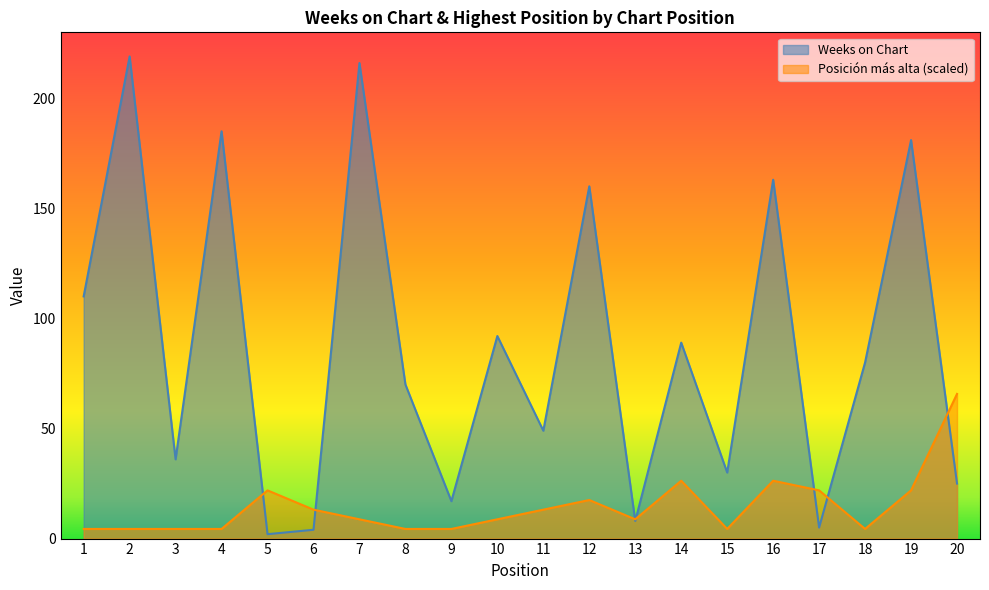

Reading left to right, extract all data points from this chart.

Weeks on Chart: 1=110.0	2=219.0	3=36.0	4=185.0	5=2.0	6=4.0	7=216.0	8=70.0	9=17.0	10=92.0	11=49.0	12=160.0	13=8.0	14=89.0	15=30.0	16=163.0	17=5.0	18=80.0	19=181.0	20=25.0
Posición más alta: 1=4.4	2=4.4	3=4.4	4=4.4	5=21.9	6=13.1	7=8.8	8=4.4	9=4.4	10=8.8	11=13.1	12=17.5	13=8.8	14=26.3	15=4.4	16=26.3	17=21.9	18=4.4	19=21.9	20=65.7